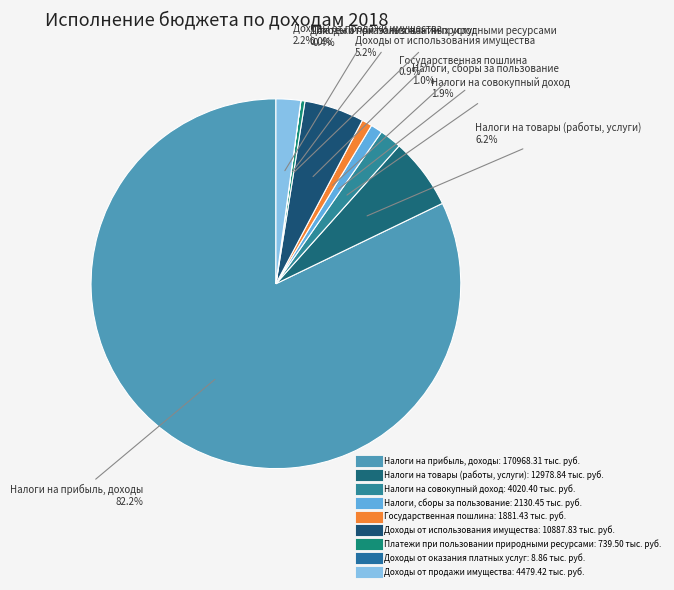

The Государственная пошлина slice represents 11% of the pie. True or false?

False